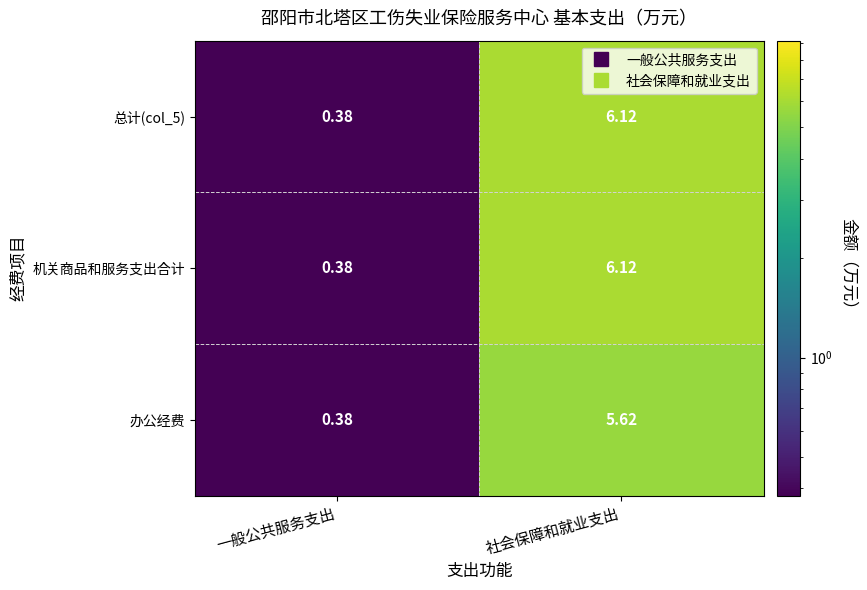

Rank the categories by 机关商品和服务支出合计 value from highest to lowest.

社会保障和就业支出, 一般公共服务支出